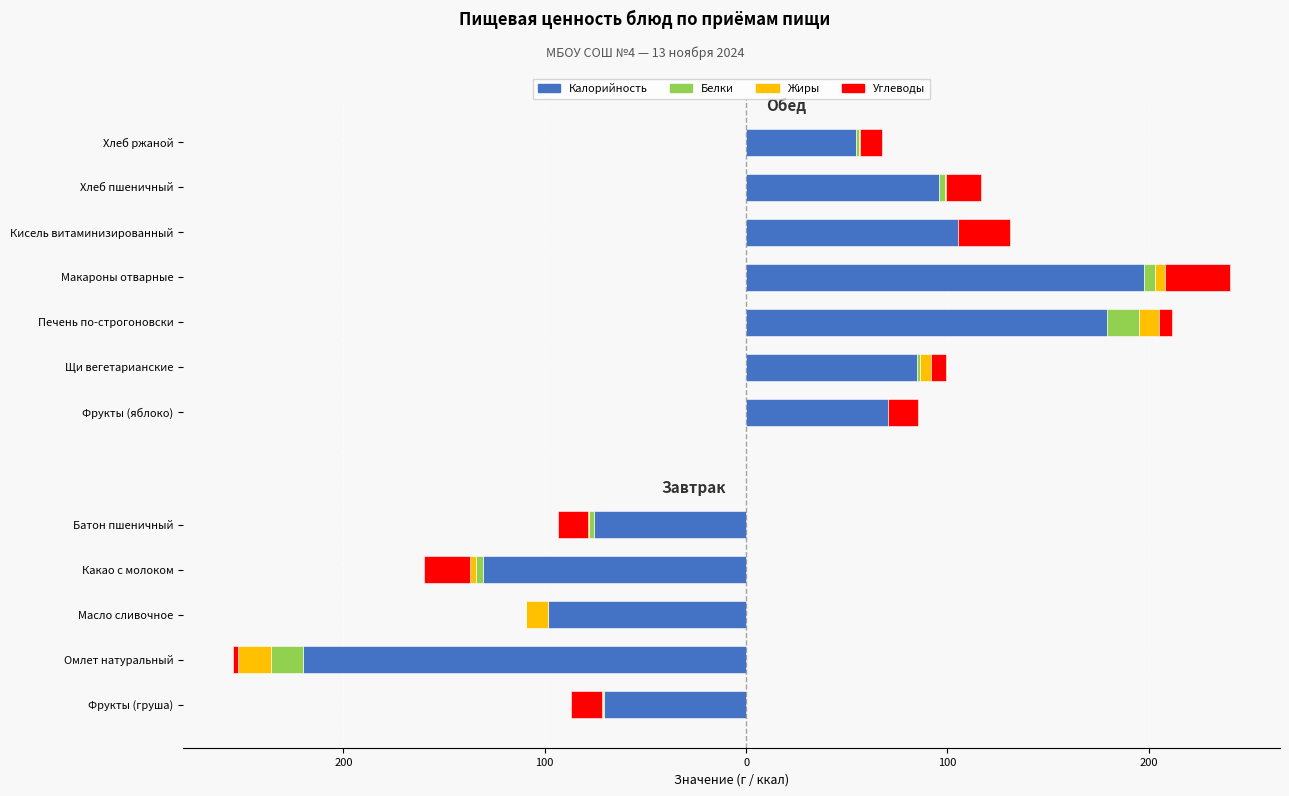

What is the total value across all series at Какао с молоком?

-159.9